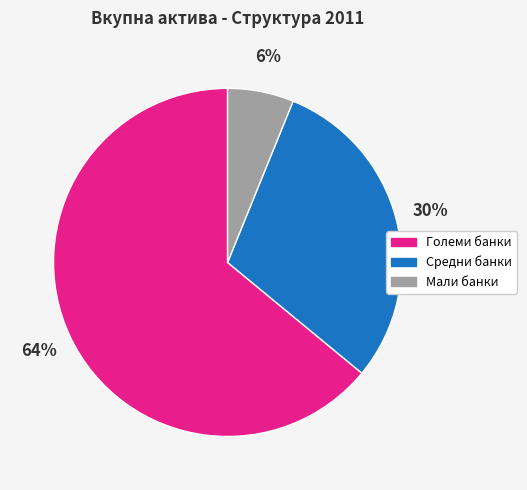

Which has a higher value, Средни банки or Мали банки?

Средни банки